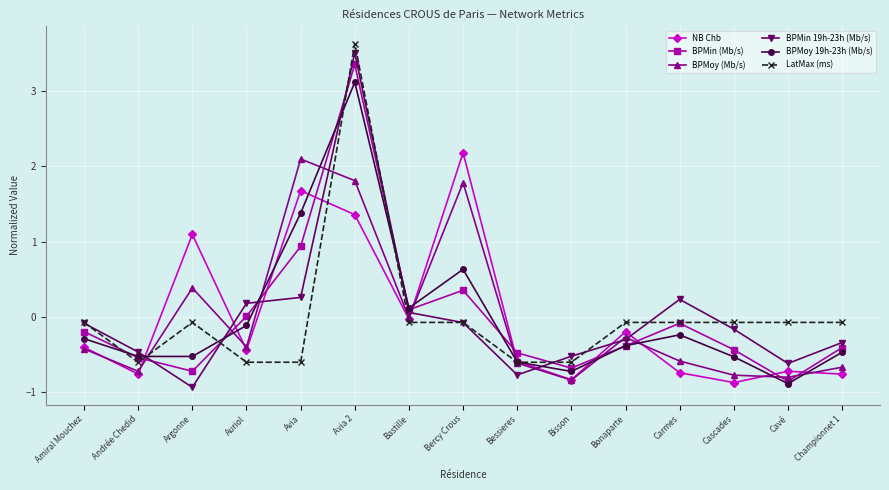

What is the approximate value of BPMoy 19h-23h (Mb/s) at Championnet 1?

-0.5